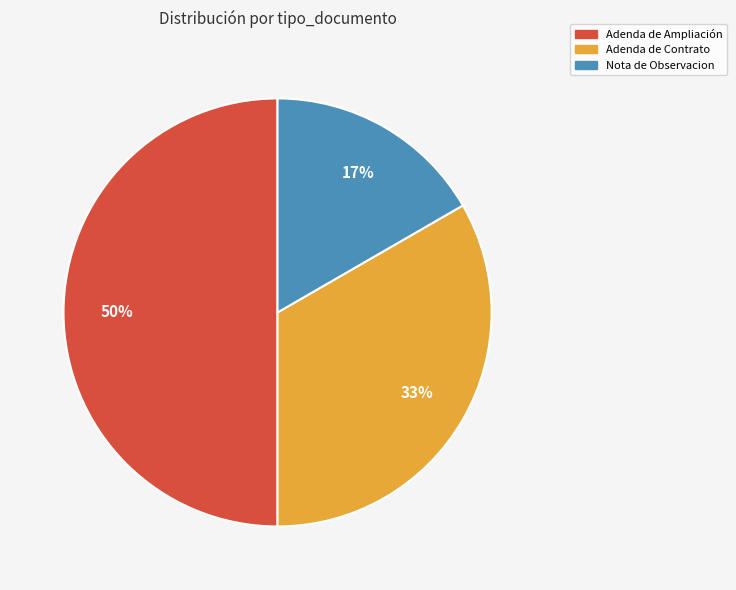

What percentage is the Adenda de Ampliación slice, to the nearest percent?

50%